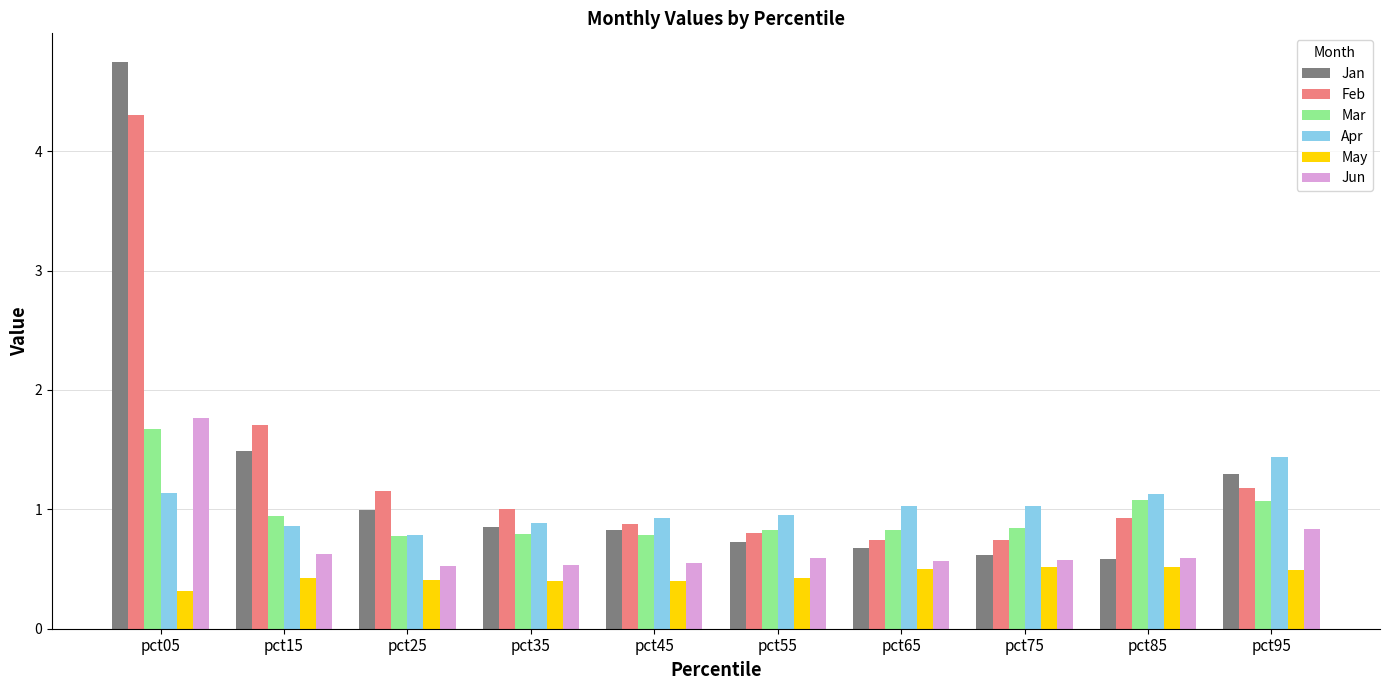

What is the sum of all Mar values?

9.6